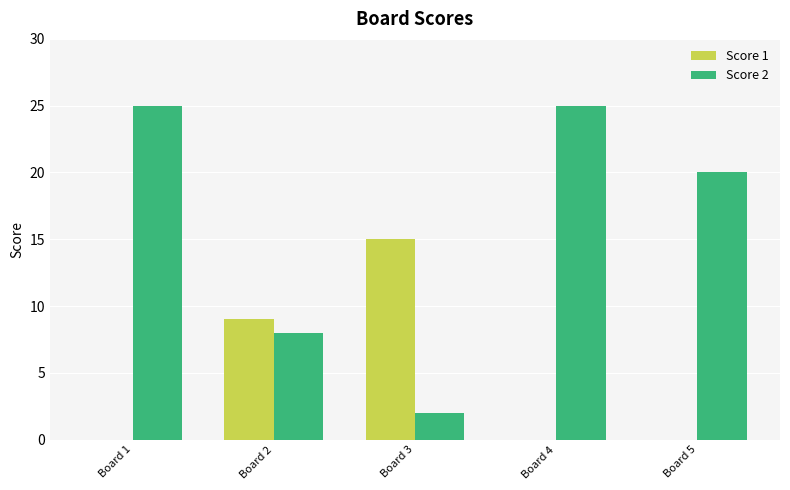

True or false: Score 1 has a value of 6 at Board 3.

False